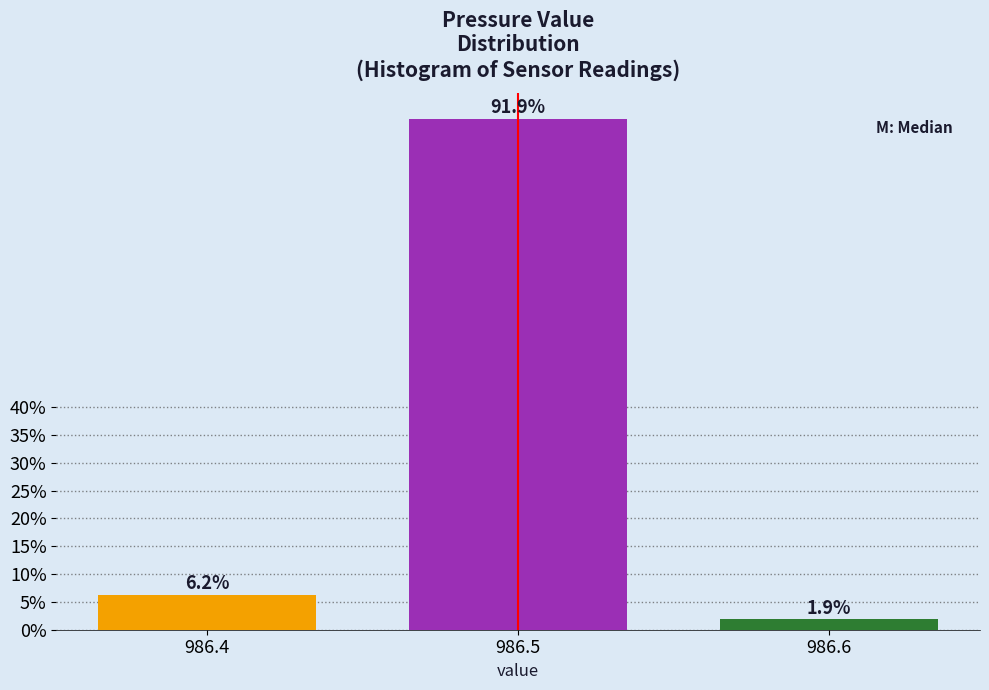

The chart shows a value of 1.9 at 986.6. True or false?

True